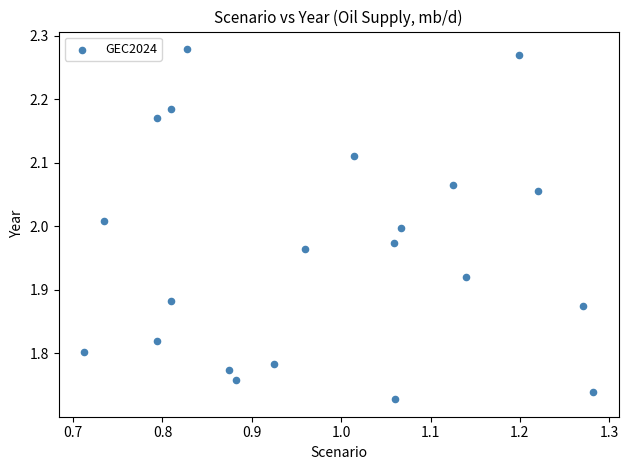

What is the range of Y values (max minus min)?

0.6